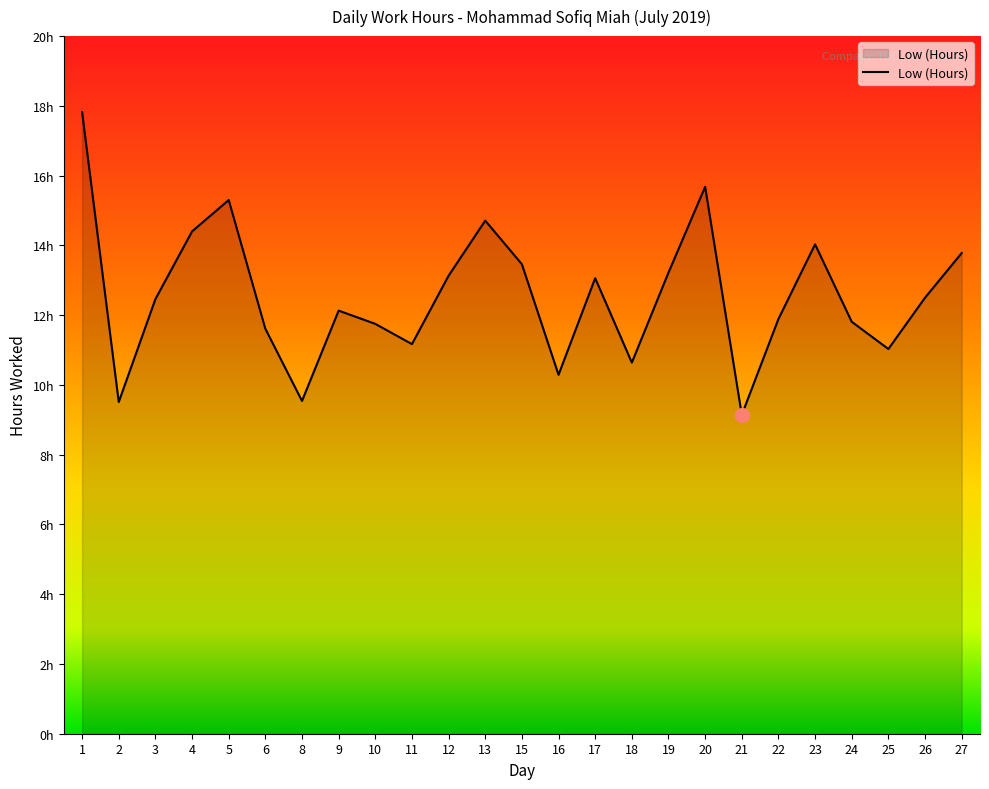

Is this an area chart (filled region under the line)?

Yes